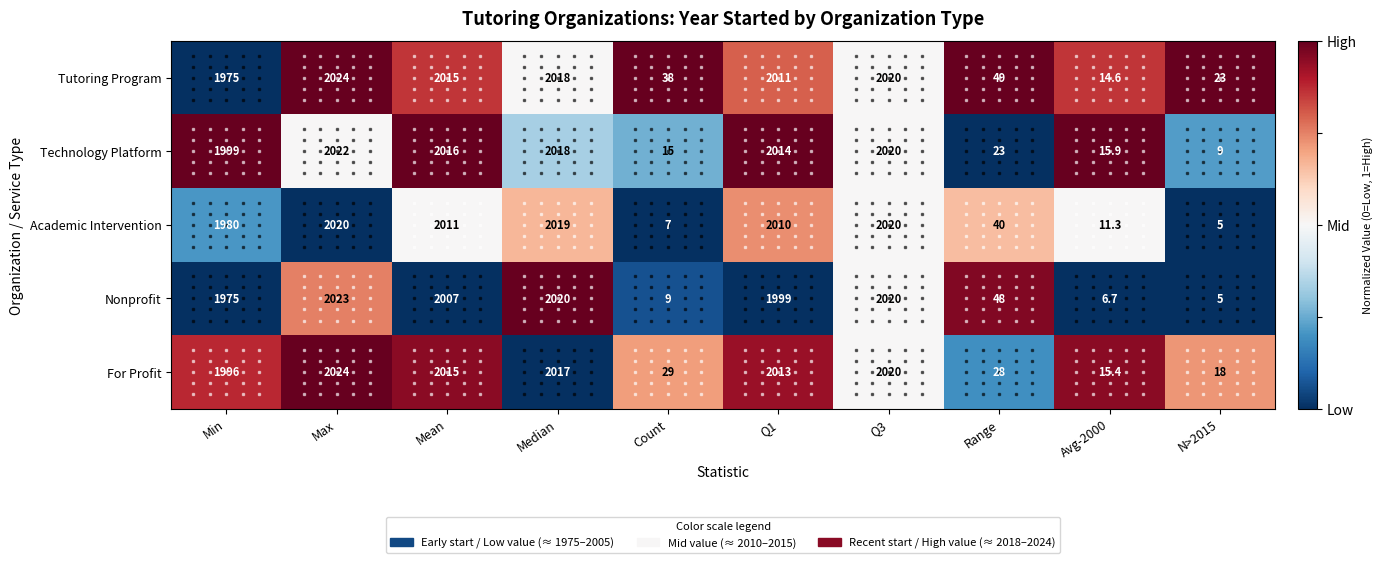

Is it true that Nonprofit equals 3401.9 at Min?

False